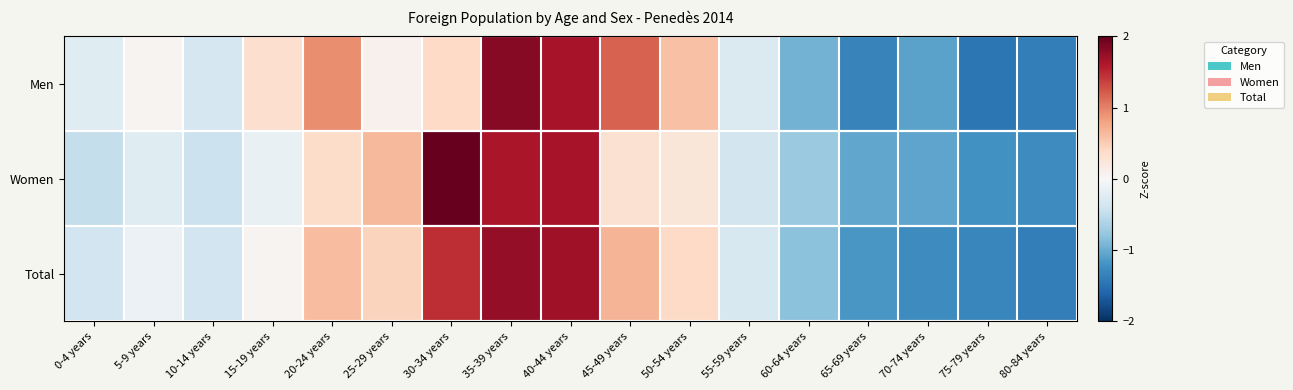

Between 55-59 years and 0-4 years, which is larger?

0-4 years